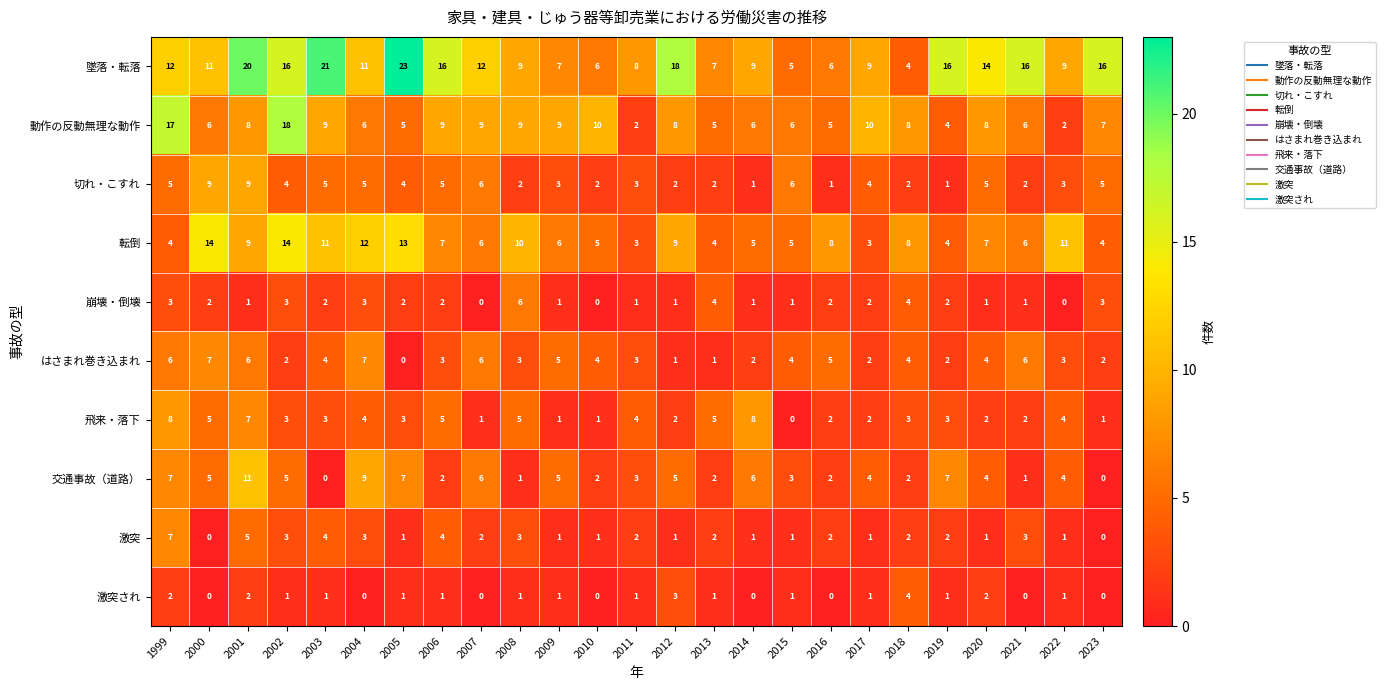

What is the total value across all series at 2016?

33